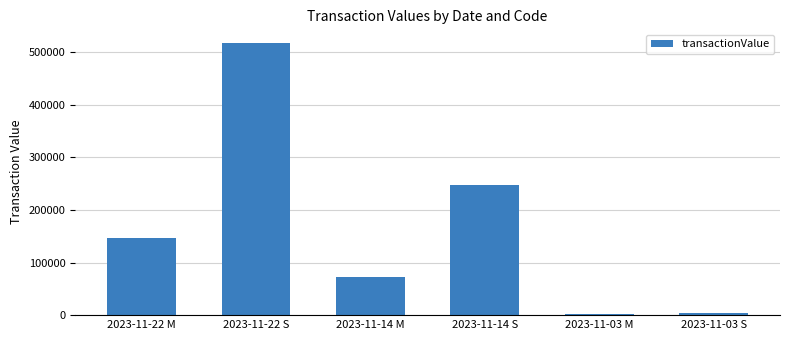

Between 2023-11-14 M and 2023-11-03 S, which is larger?

2023-11-14 M